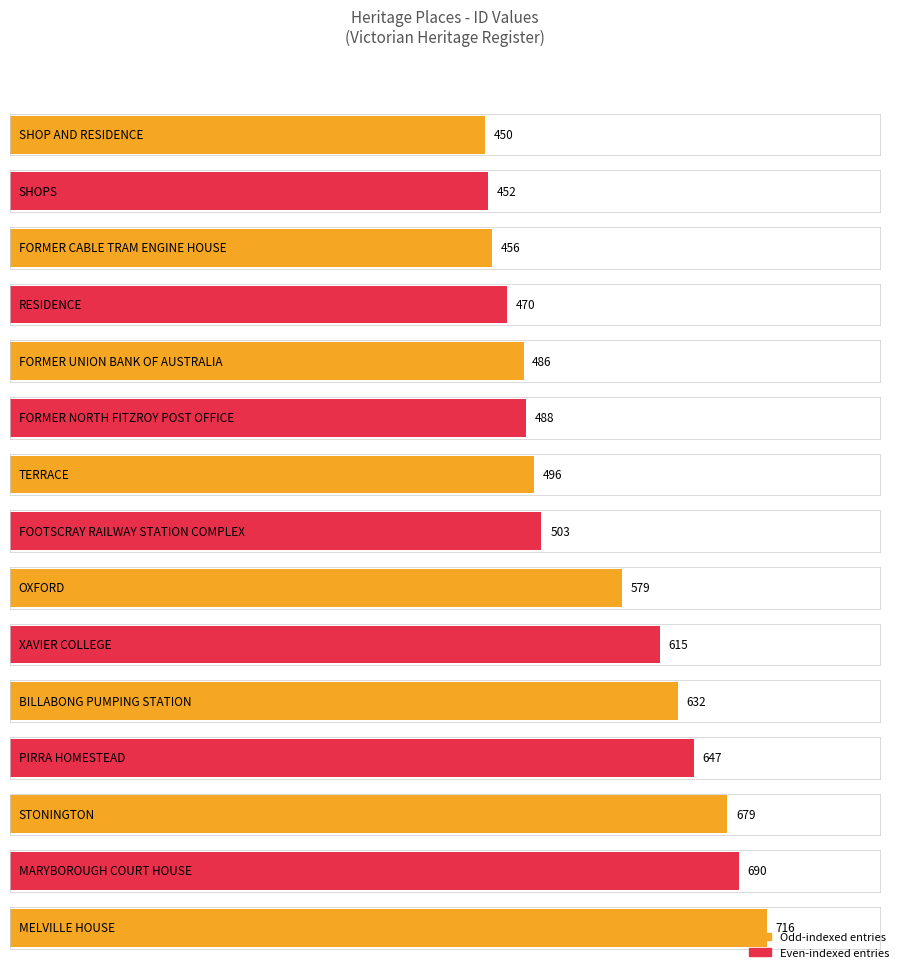

Rank the categories by value from highest to lowest.

MELVILLE HOUSE, MARYBOROUGH COURT HOUSE, STONINGTON, PIRRA HOMESTEAD, BILLABONG PUMPING STATION, XAVIER COLLEGE, OXFORD, FOOTSCRAY RAILWAY STATION COMPLEX, TERRACE, FORMER NORTH FITZROY POST OFFICE, FORMER UNION BANK OF AUSTRALIA, RESIDENCE, FORMER CABLE TRAM ENGINE HOUSE, SHOPS, SHOP AND RESIDENCE